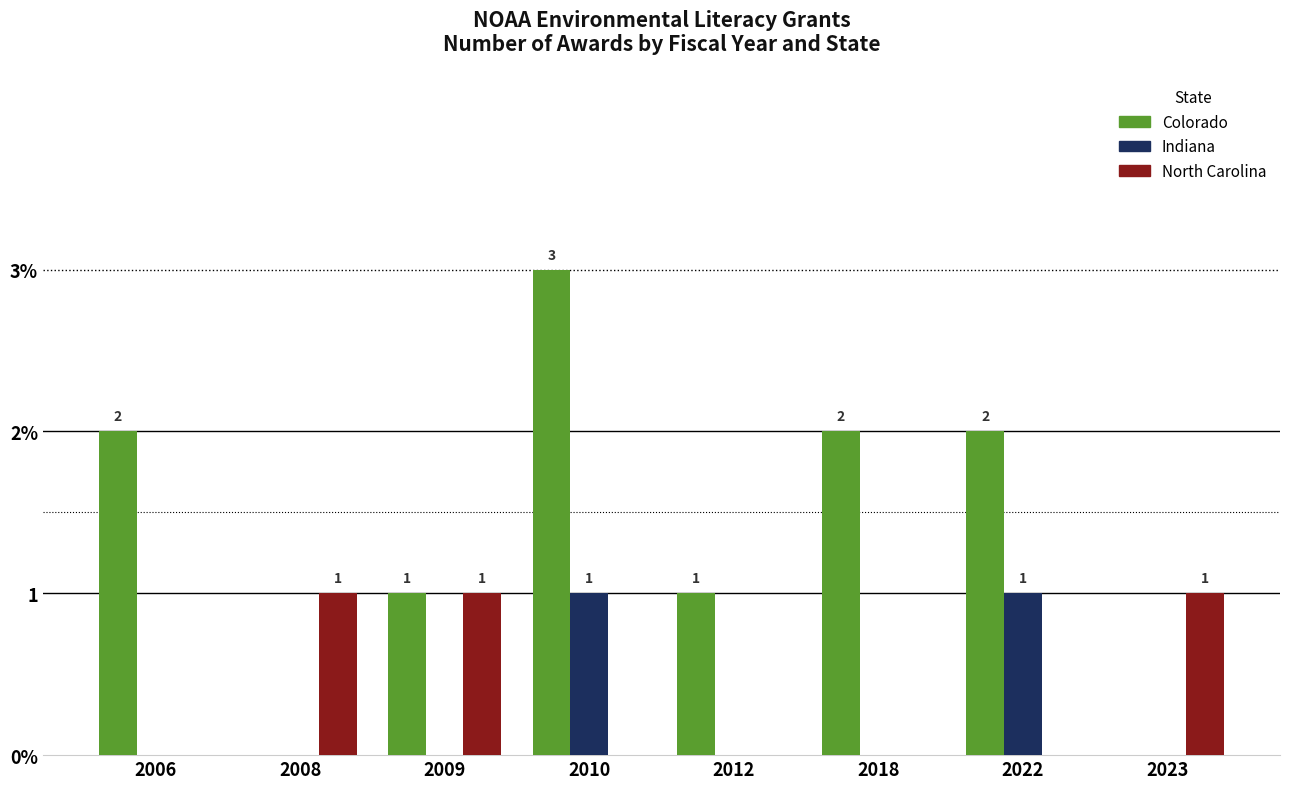

What are all the series names shown in the legend?

Colorado, Indiana, North Carolina